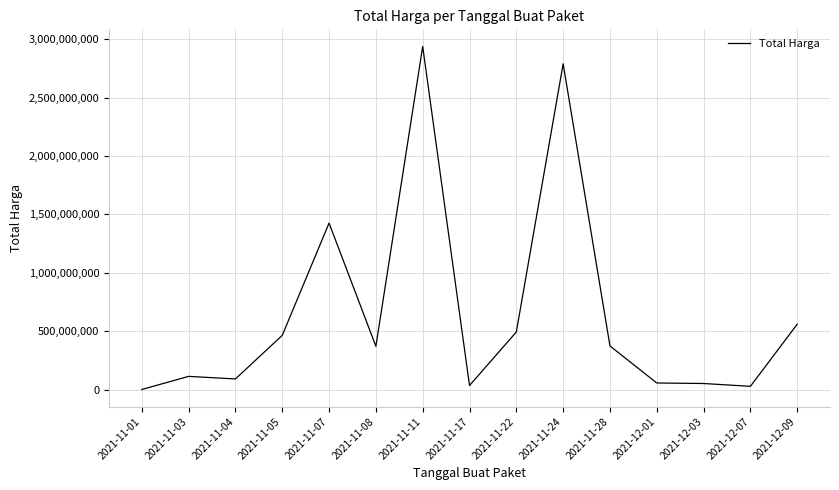

What is the smallest value displayed?

333600